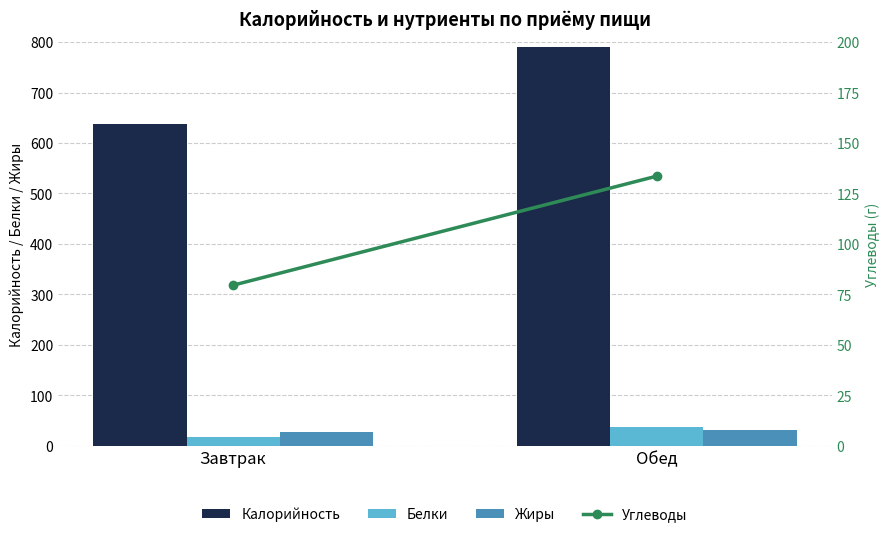

Which series has the largest range (max minus min)?

Калорийность